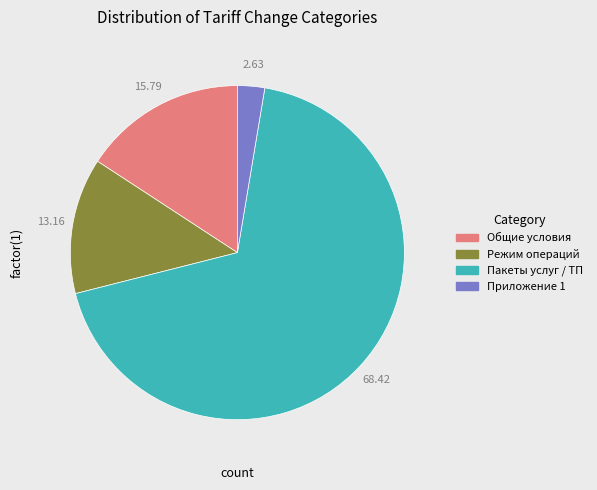

Is there any slice that represents more than half of the pie?

Yes